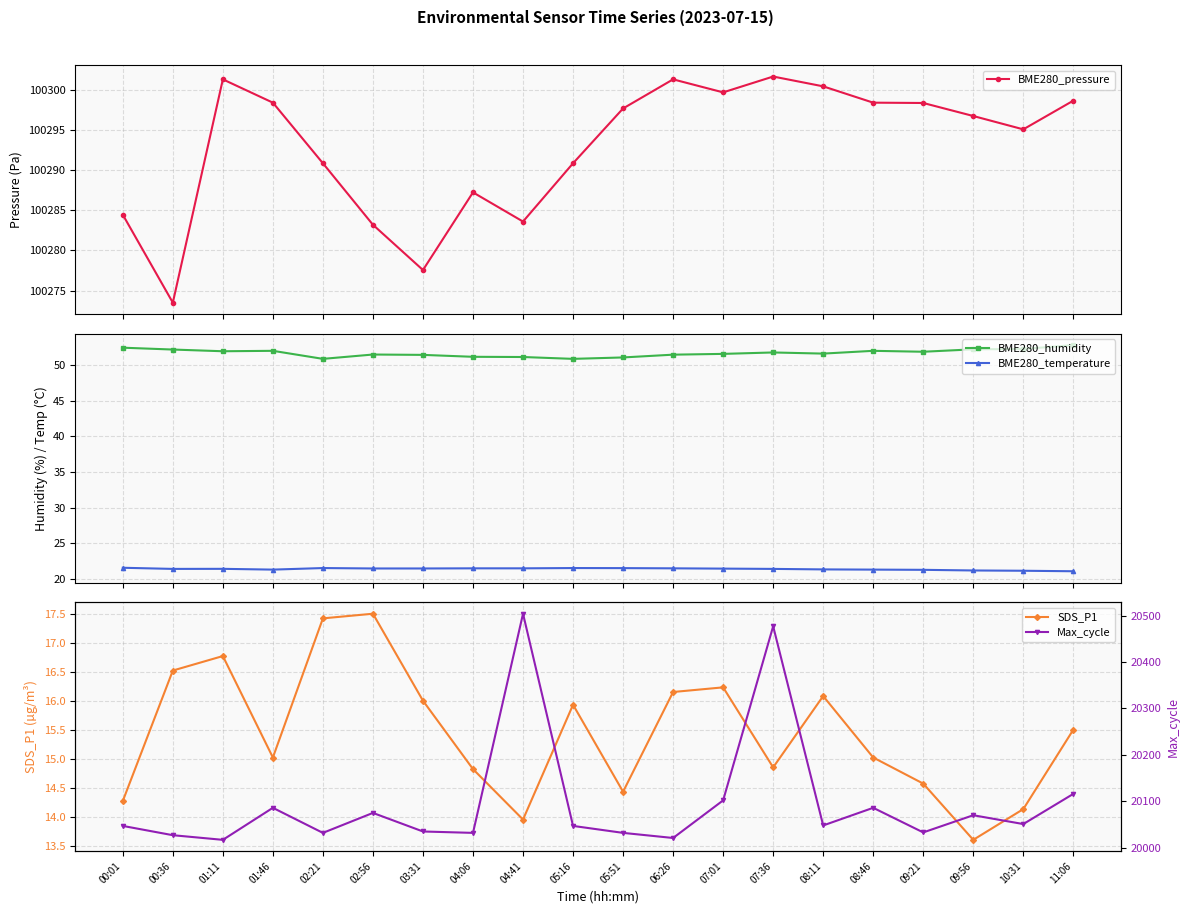

Reading right to left, list all the values displayed in this chart.

BME280_pressure: 100298.6	100295.1	100296.7	100298.3	100298.4	100300.4	100301.6	100299.7	100301.3	100297.7	100290.8	100283.6	100287.2	100277.6	100283.2	100290.8	100298.4	100301.3	100273.5	100284.4
BME280_humidity: 52.8	52.3	52.2	51.9	52.0	51.6	51.8	51.6	51.5	51.1	50.9	51.2	51.2	51.5	51.5	50.9	52.0	52.0	52.2	52.5
BME280_temperature: 21.1	21.1	21.2	21.2	21.3	21.3	21.4	21.4	21.5	21.5	21.5	21.5	21.5	21.4	21.4	21.5	21.3	21.4	21.4	21.5
SDS_P1: 15.5	14.1	13.6	14.6	15.0	16.1	14.8	16.2	16.1	14.4	15.9	13.9	14.8	16.0	17.5	17.4	15.0	16.8	16.5	14.3
Max_cycle: 20116.0	20051.0	20070.0	20033.0	20086.0	20048.0	20477.0	20102.0	20021.0	20032.0	20047.0	20504.0	20032.0	20035.0	20075.0	20032.0	20086.0	20017.0	20027.0	20047.0